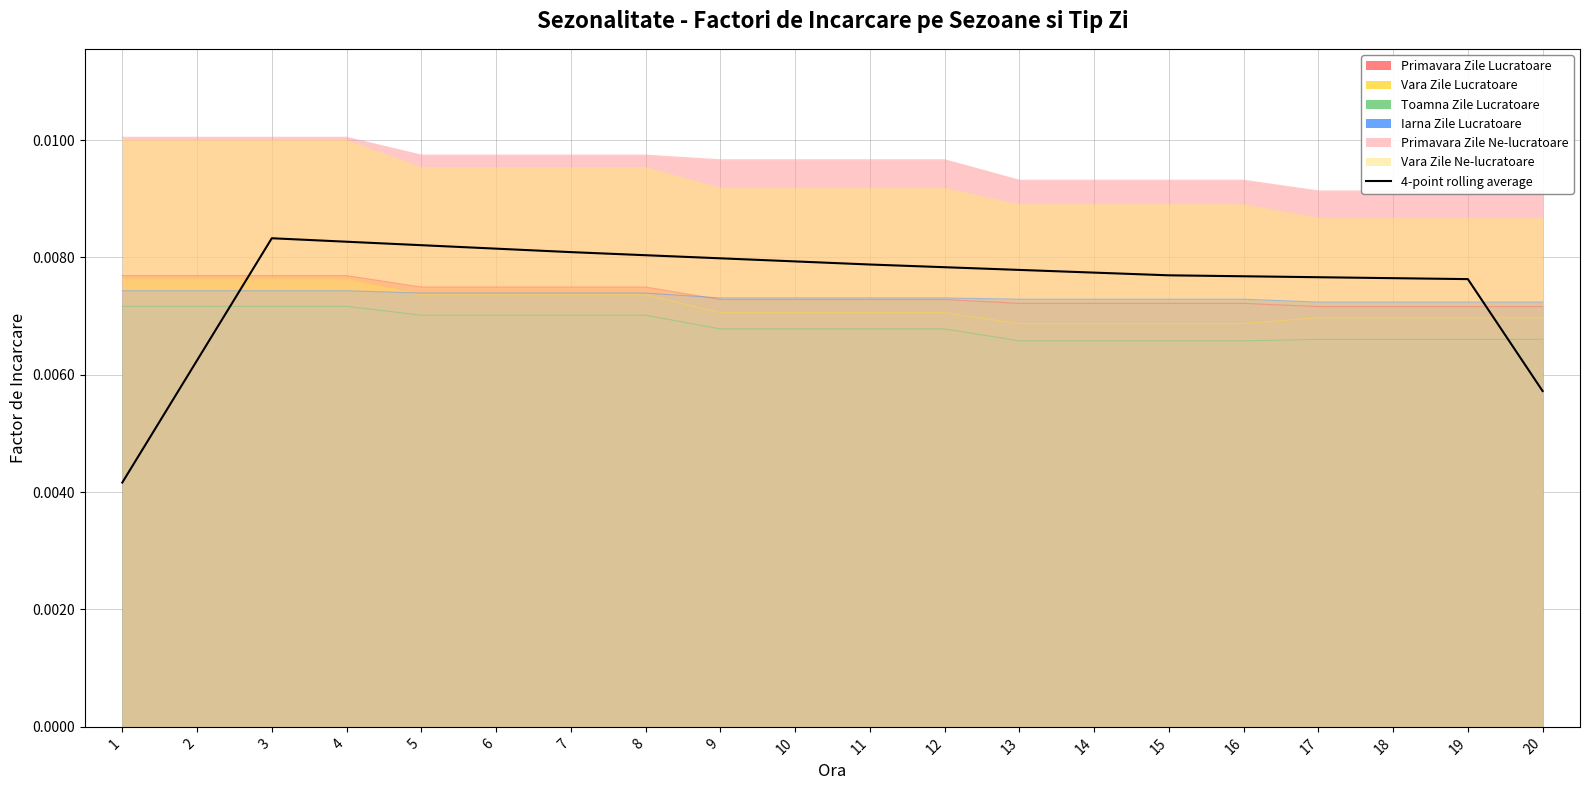

True or false: Toamna Zile Lucratoare and Primavara Zile Lucratoare cross at least once.

False